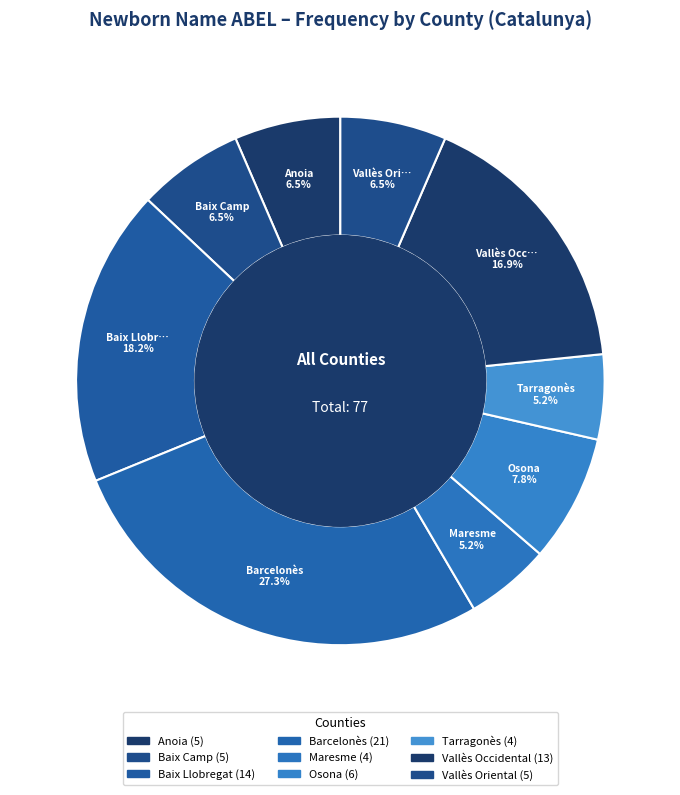

How many slices are in this pie chart?

9